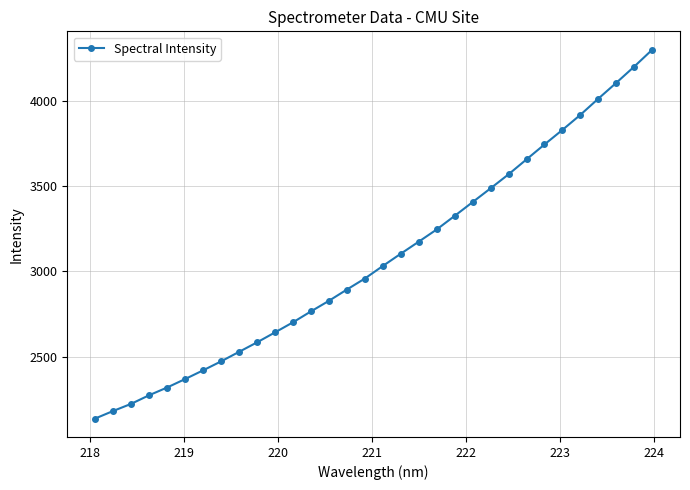

What is the smallest value displayed?

2139.5